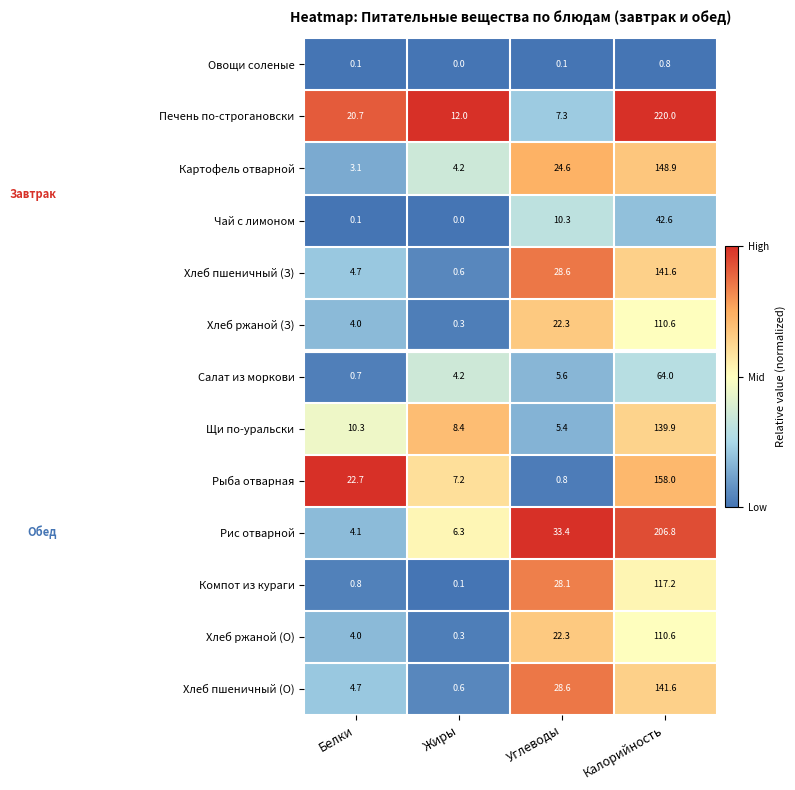

Rank the categories by Хлеб пшеничный (О) value from highest to lowest.

Калорийность, Углеводы, Белки, Жиры